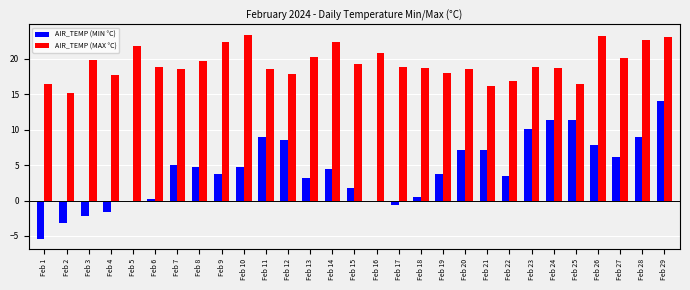

What is the approximate value of AIR_TEMP (MIN °C) at Feb 11?

9.0